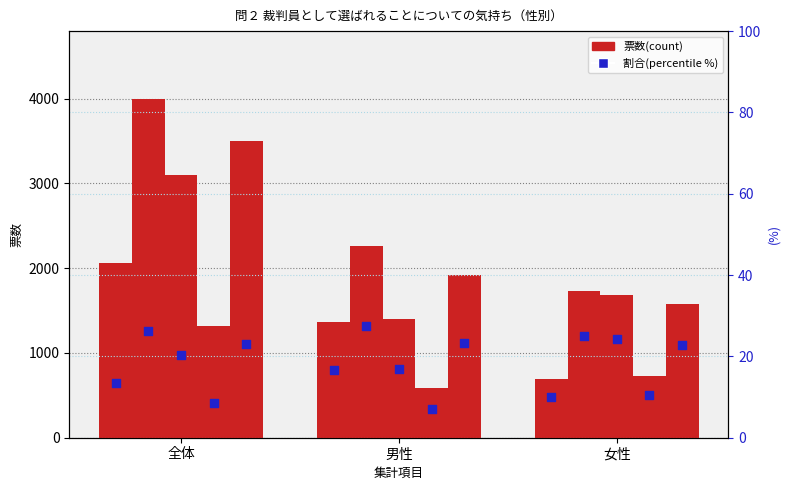

At which category is the sum across all series the highest?

全体